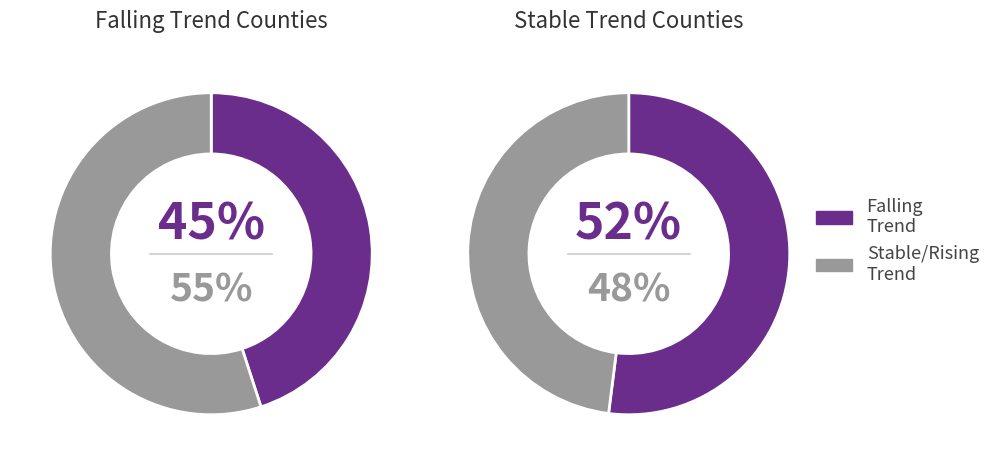

To the nearest percent, what percentage of the pie is falling?

45%